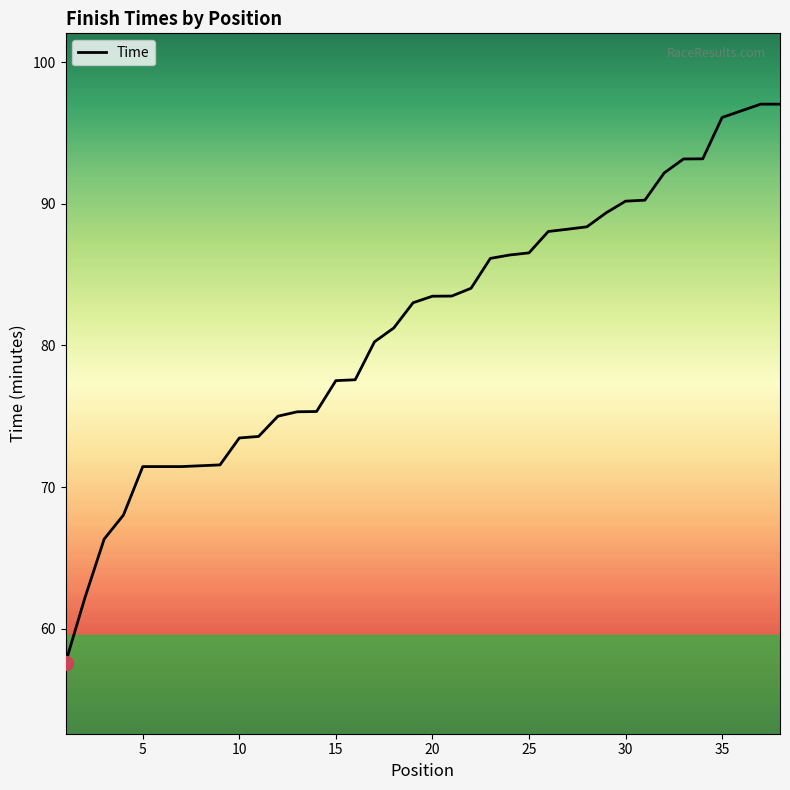

What is the minimum value shown in the chart?

57.6